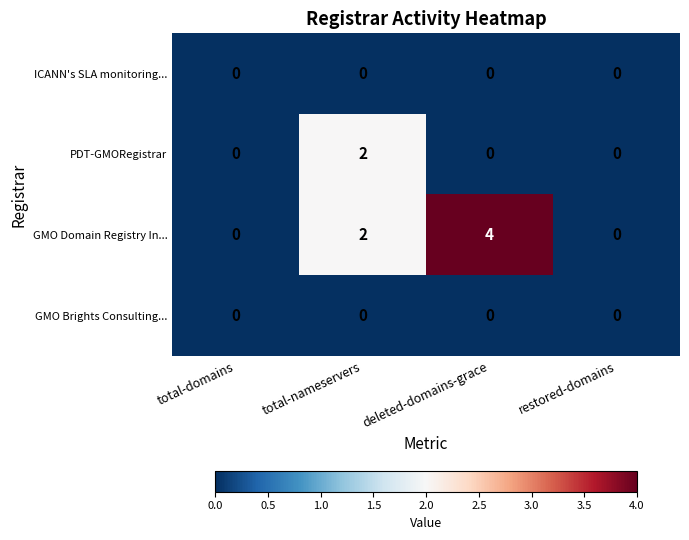

Count the number of categories in the chart.

4